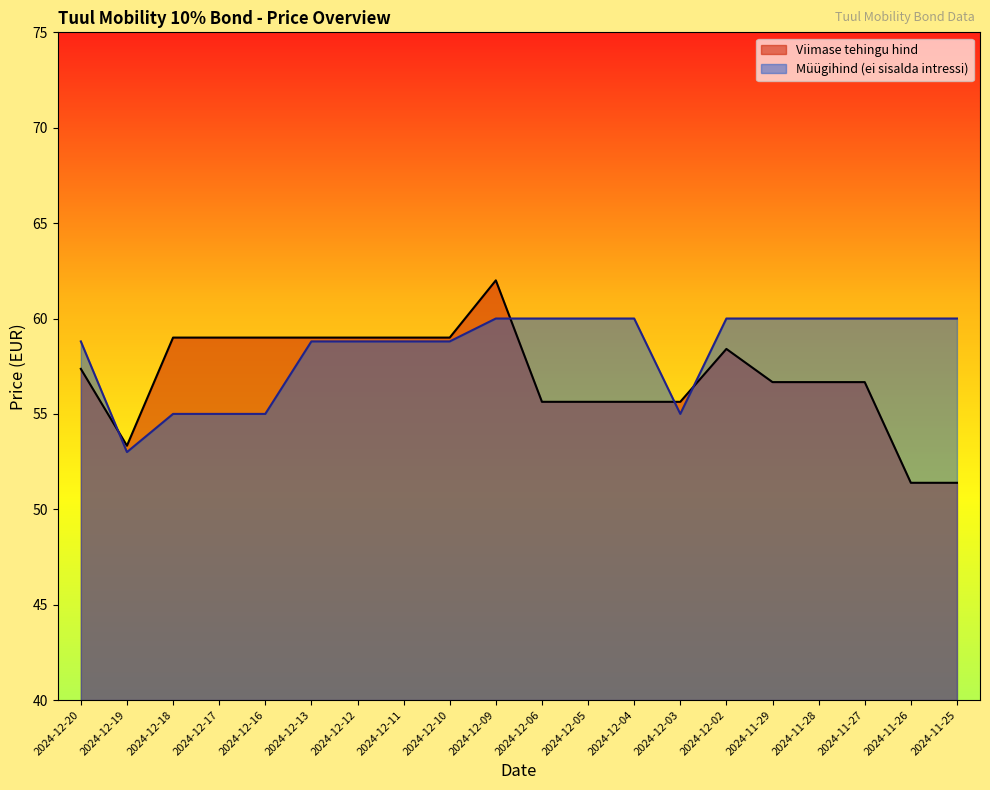

What is the average value of the Viimase tehingu hind series?

57.0